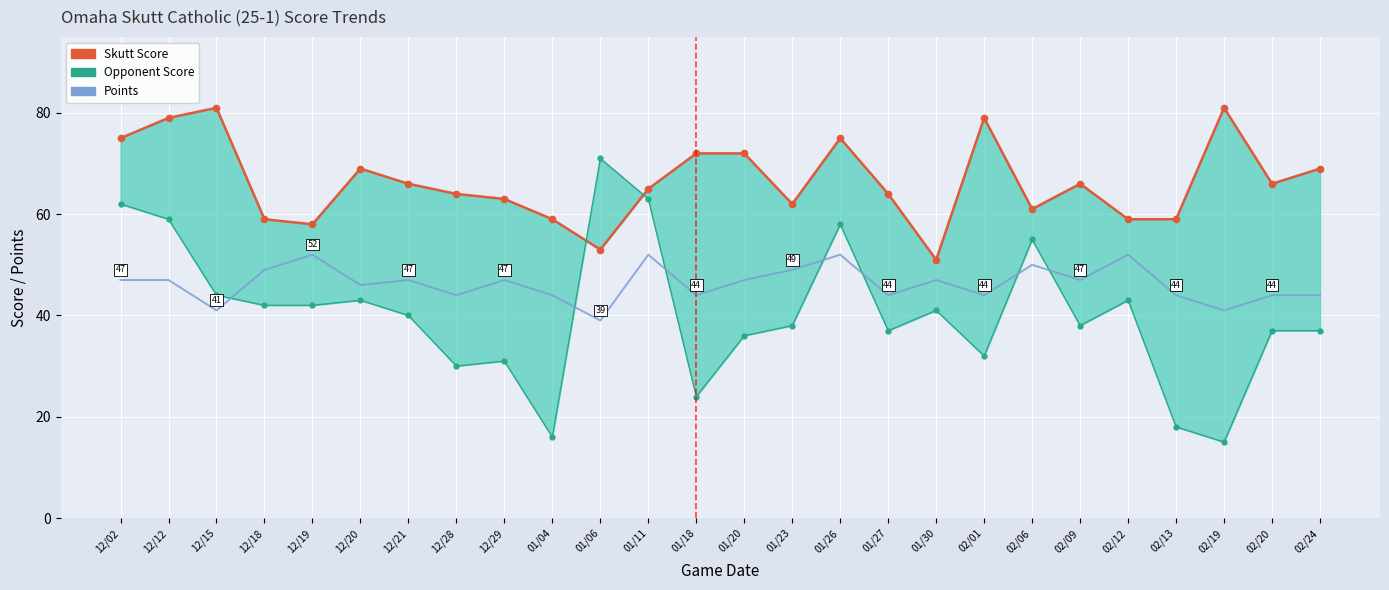

How many series are shown in this chart?

3